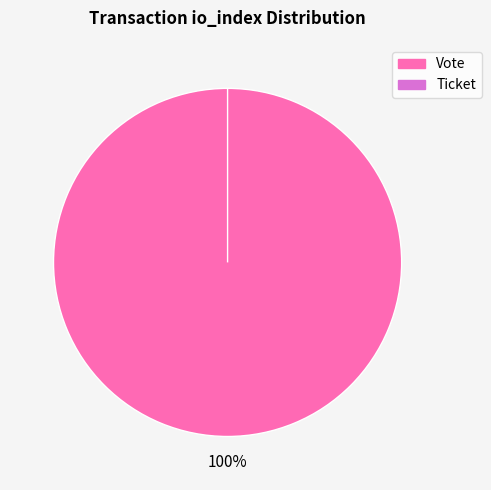

Rank the categories by value from highest to lowest.

Vote, Ticket